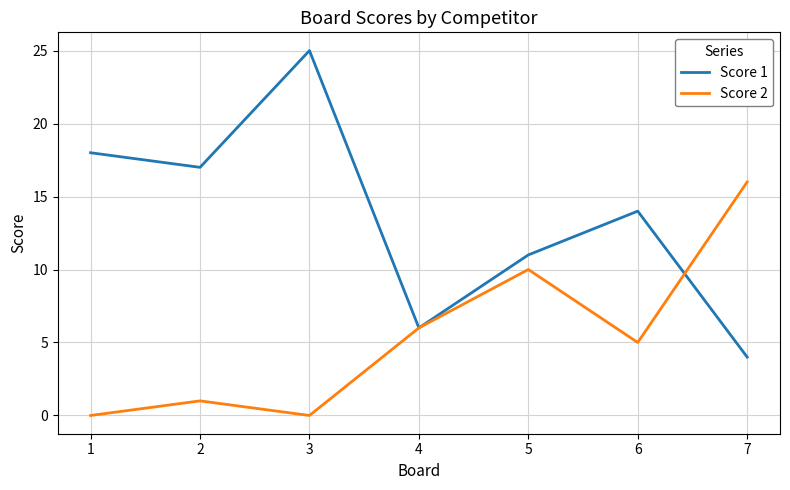

Reading left to right, extract all data points from this chart.

Score 1: 1=18	2=17	3=25	4=6	5=11	6=14	7=4
Score 2: 1=0	2=1	3=0	4=6	5=10	6=5	7=16